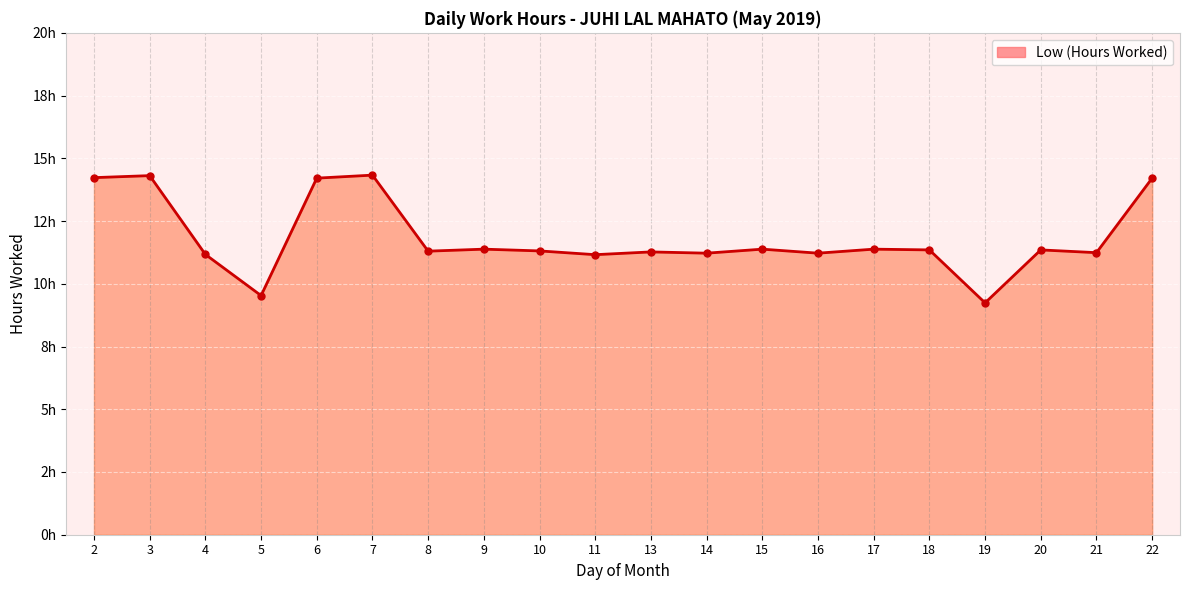

List the labels in order of value, largest first.

7, 3, 2, 6, 22, 9, 15, 17, 18, 20, 10, 8, 13, 21, 14, 16, 4, 11, 5, 19